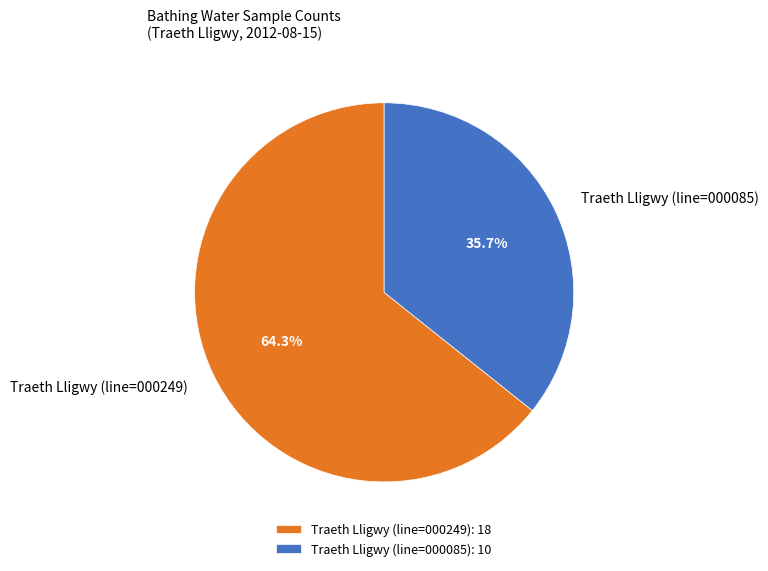

To the nearest percent, what percentage of the pie is Traeth Lligwy (line=000085)?

36%